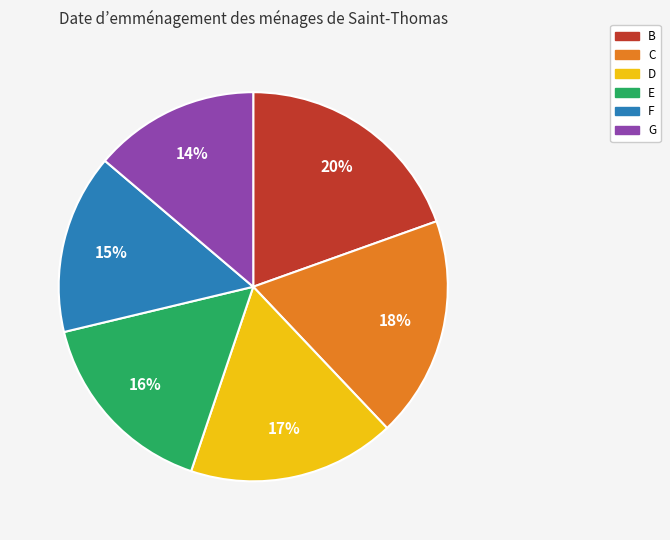

Is the sum of B and G greater than half?

No